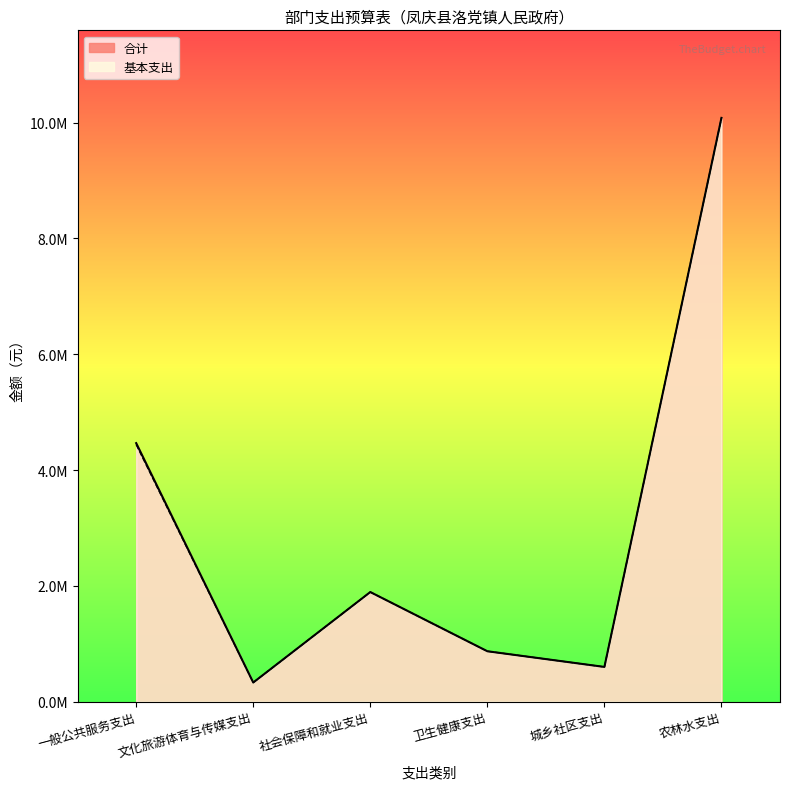

What is the average value of the 合计 series?

3039333.5